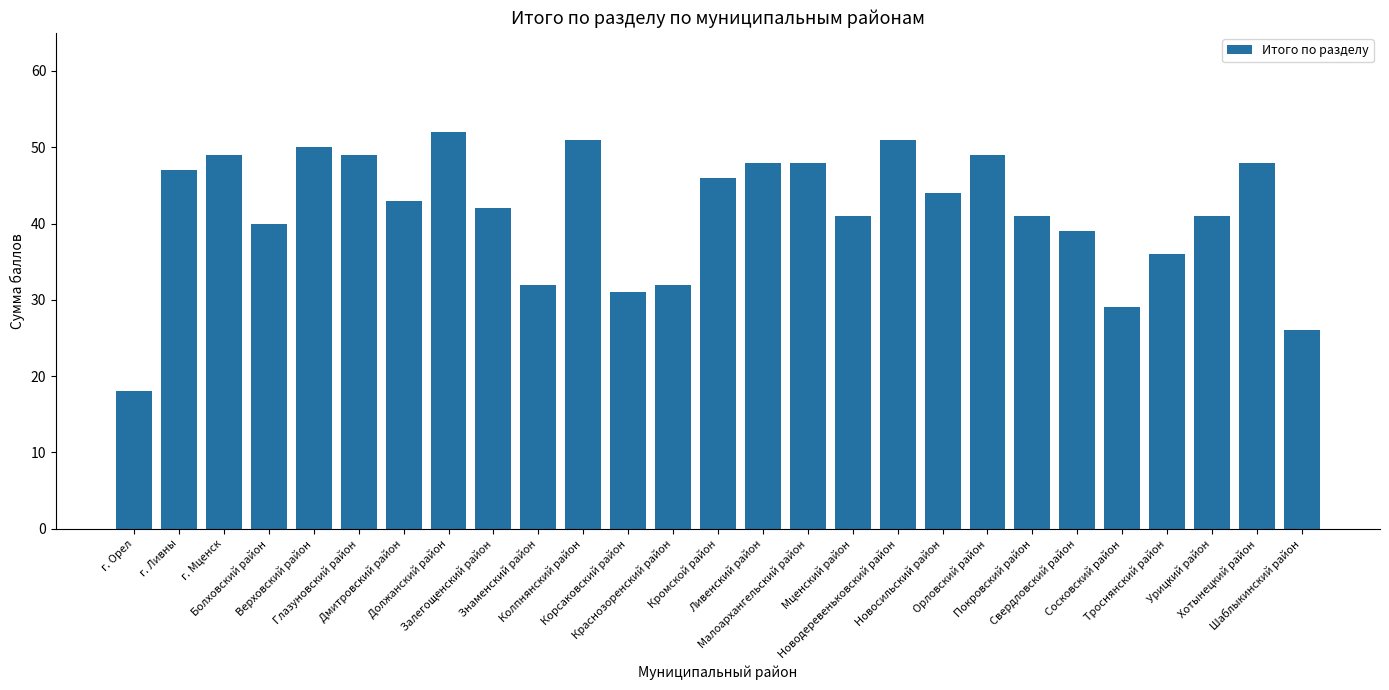

What is the smallest value displayed?

18